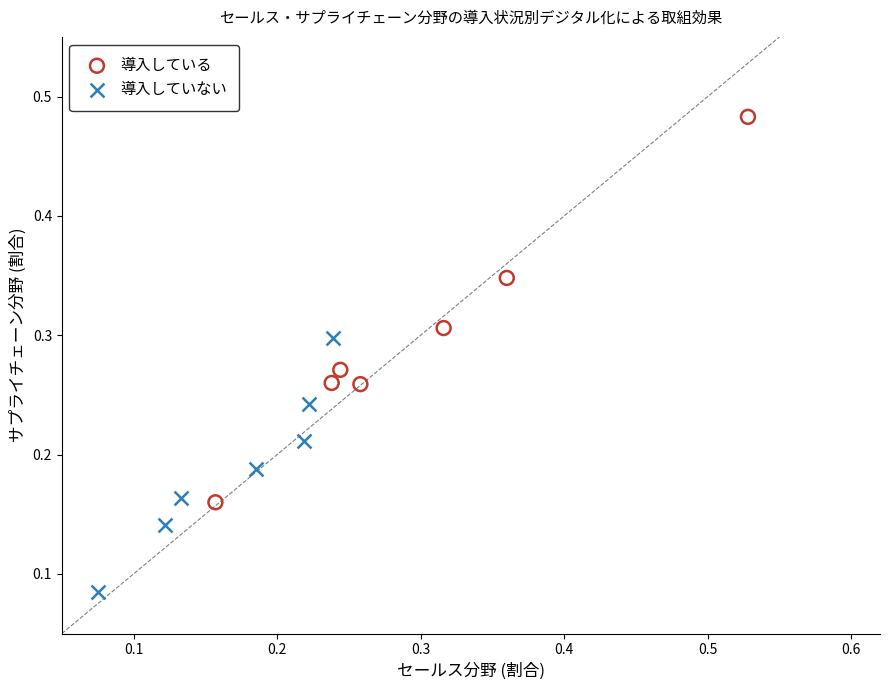

Which series has the largest Y range (max minus min)?

導入している